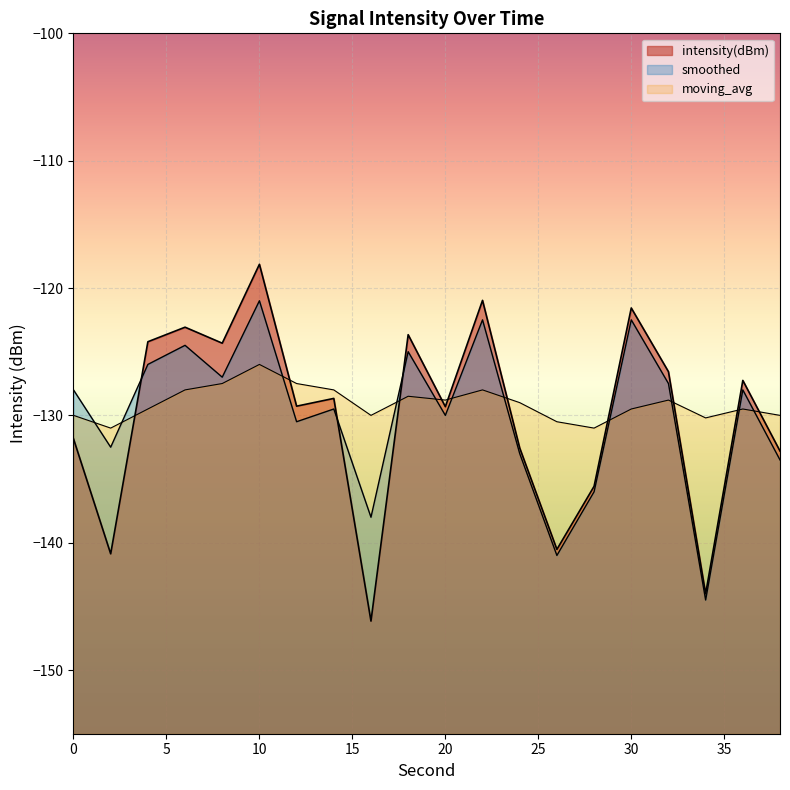

Between which two adjacent categories do smoothed and intensity(dBm) first intersect?

2 and 4